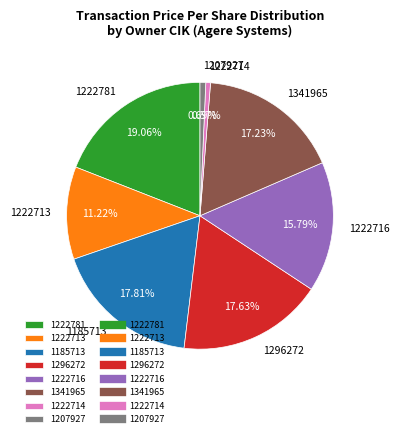

Is the sum of 1222713 and 1222781 greater than half?

No